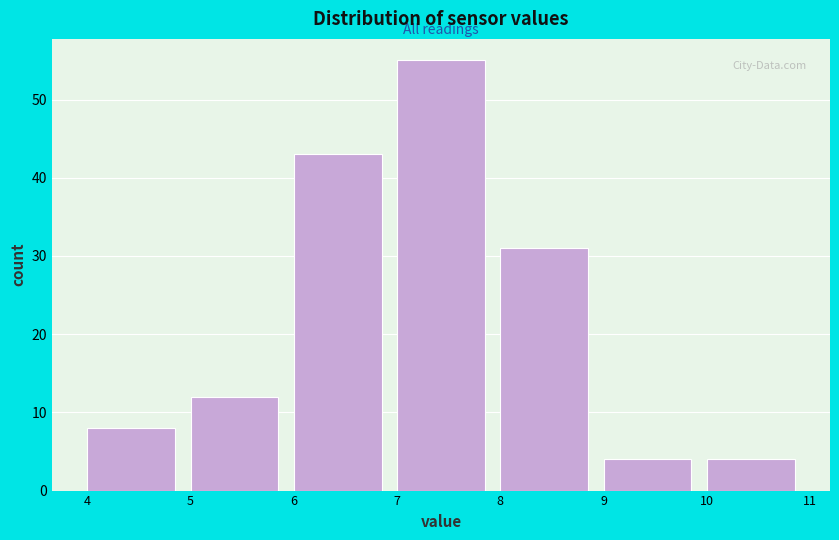

Reading left to right, list every bar in this chart as the range it spans on the x-axis followed by its height. The values are not printed on the chart, so give them approximately, as read against the axis.

4 to 5: 8
5 to 6: 12
6 to 7: 43
7 to 8: 55
8 to 9: 31
9 to 10: 4
10 to 11: 4